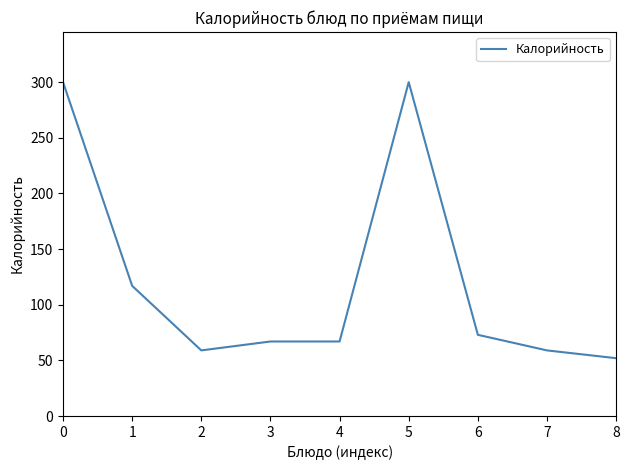

What is the smallest value displayed?

52